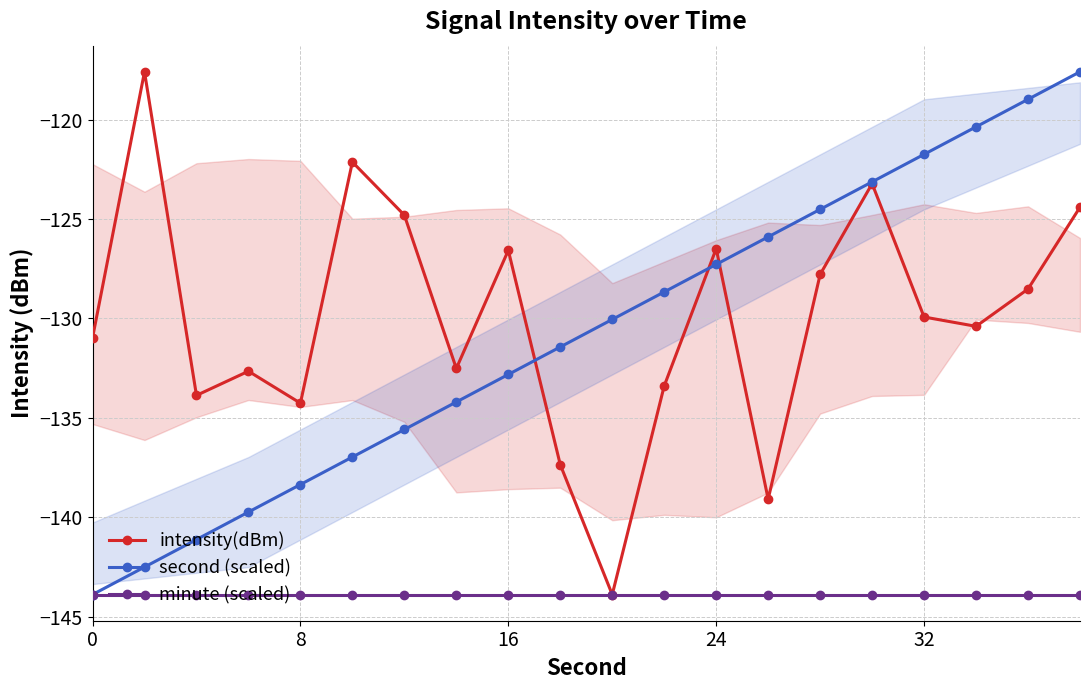

The value of intensity(dBm) at 16 is -216.4. True or false?

False